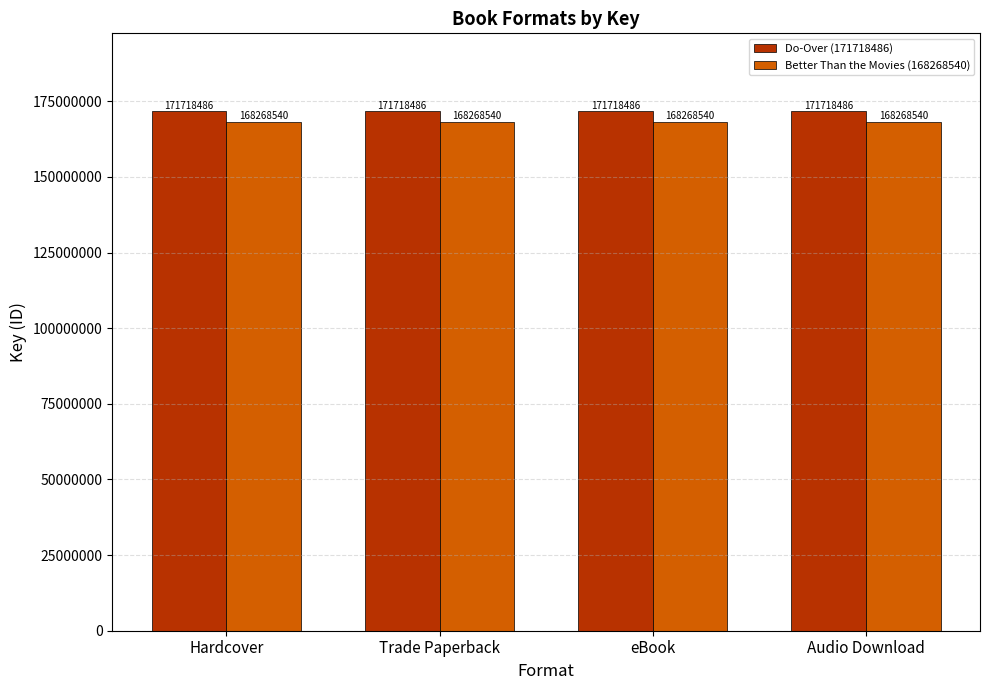

What is the spread (max minus min) of values at Trade Paperback?

3449946